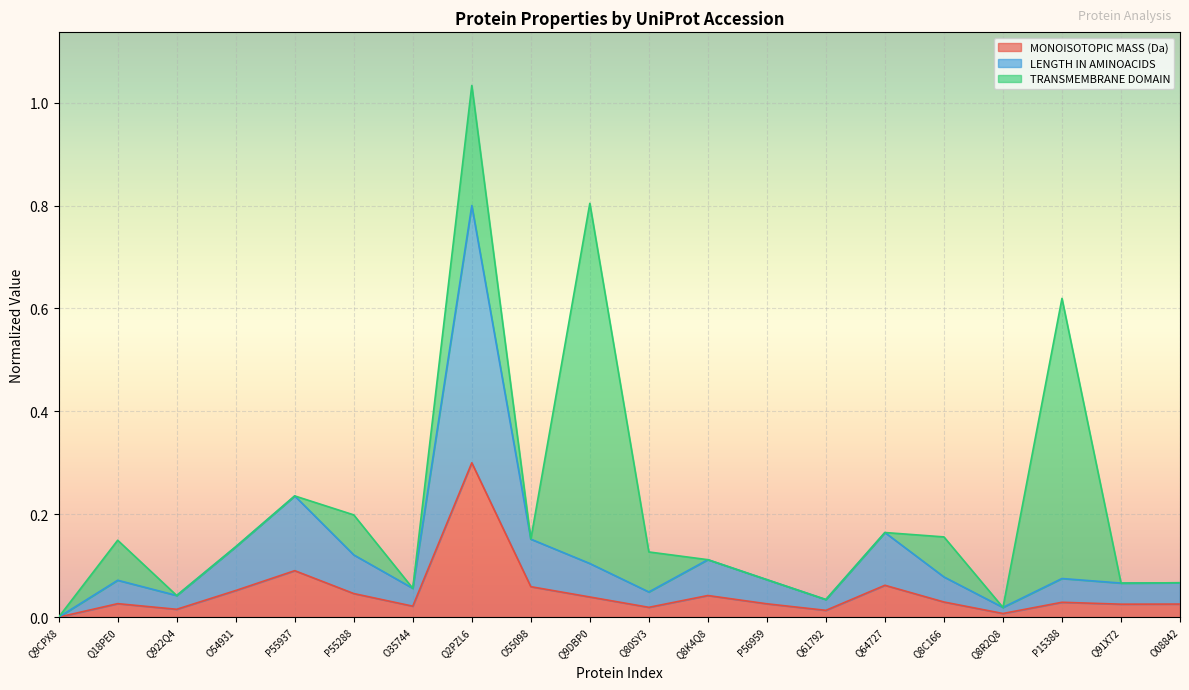

True or false: MONOISOTOPIC MASS (Da) has a value of 0.0 at Q9CPX8.

True